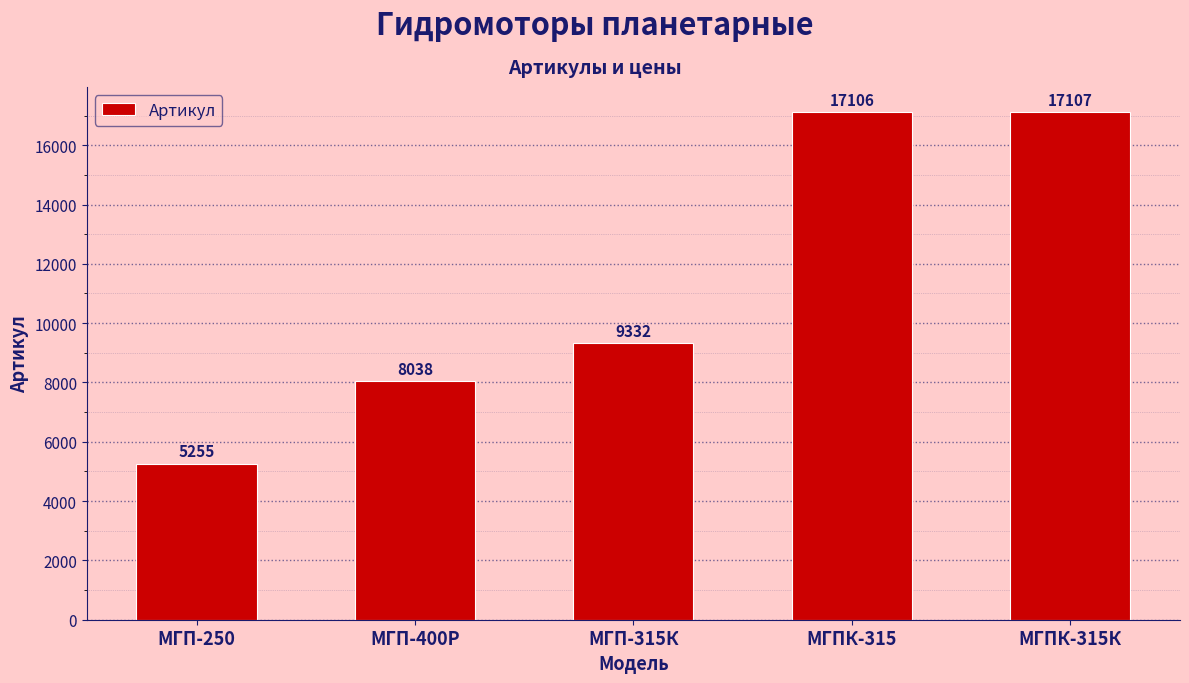

Rank the categories by value from lowest to highest.

МГП-250, МГП-400Р, МГП-315К, МГПК-315, МГПК-315К